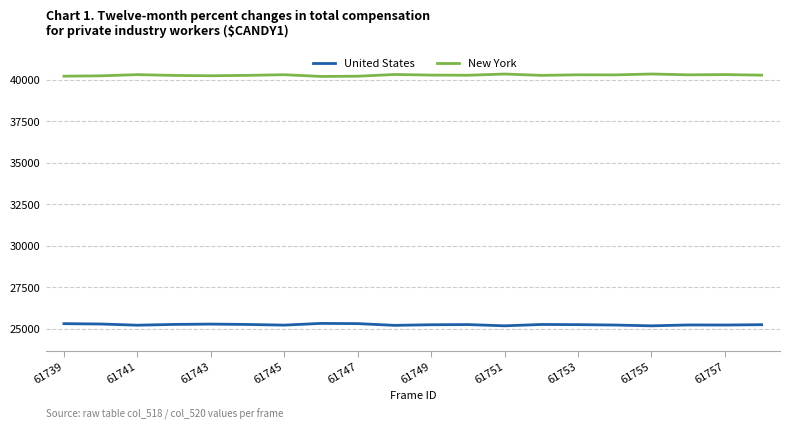

True or false: New York and United States cross at least once.

False